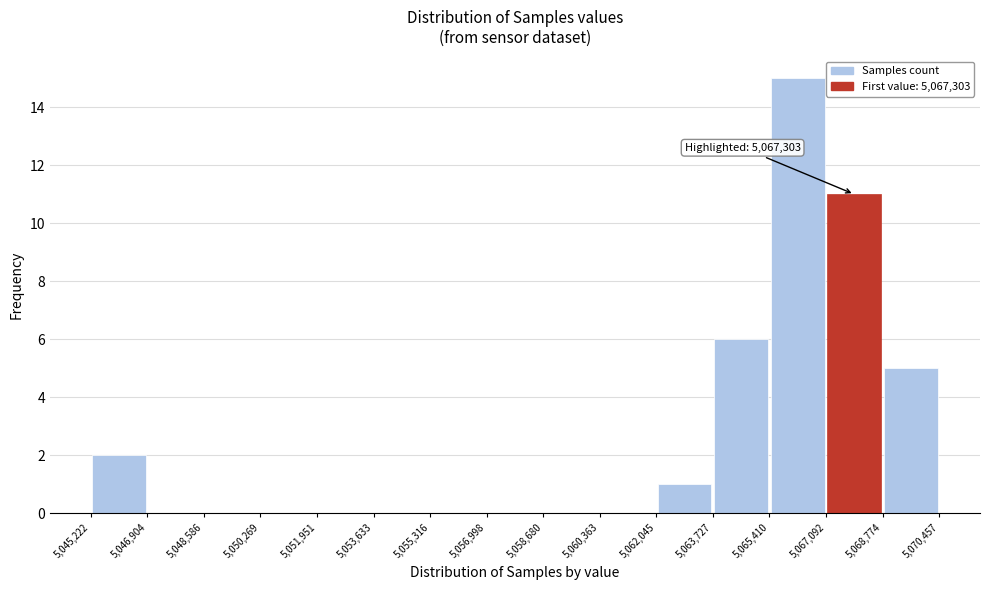

Which range on the x-axis has the tallest bar?

5,065,410 to 5,067,092